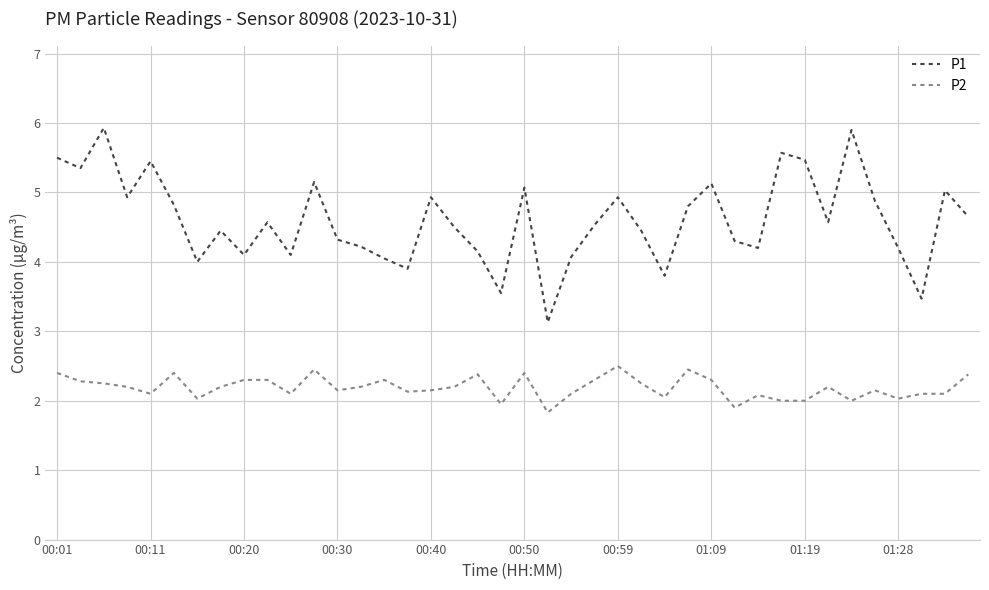

List the series in order of their overall mean, highest first.

P1, P2